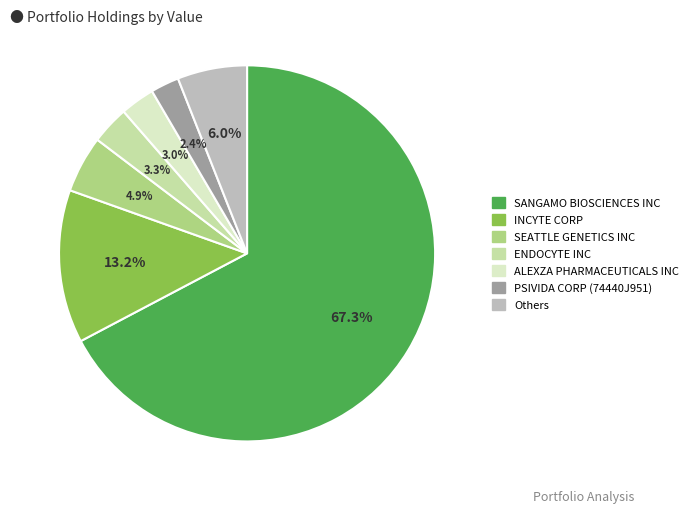

Is there any slice that represents more than half of the pie?

Yes